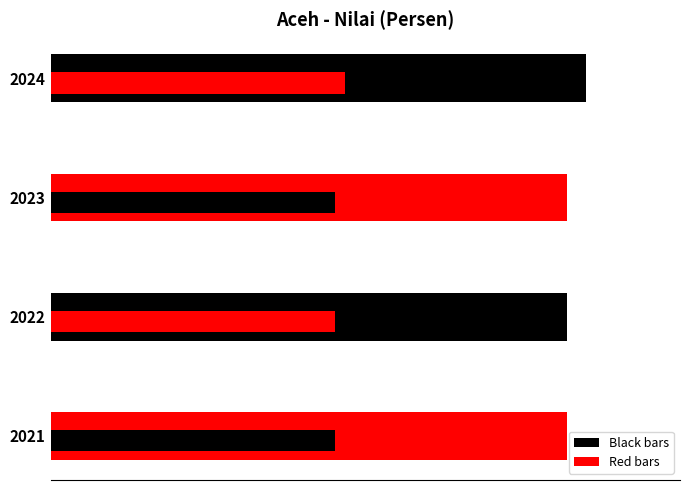

The chart shows a value of 128 at 20. True or false?

False